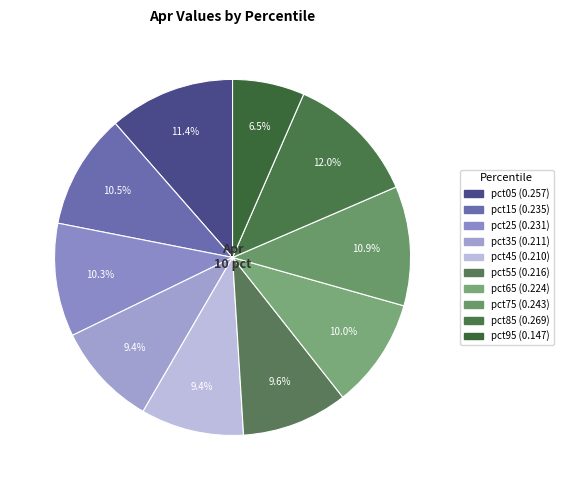

Count the number of slices in the pie.

10